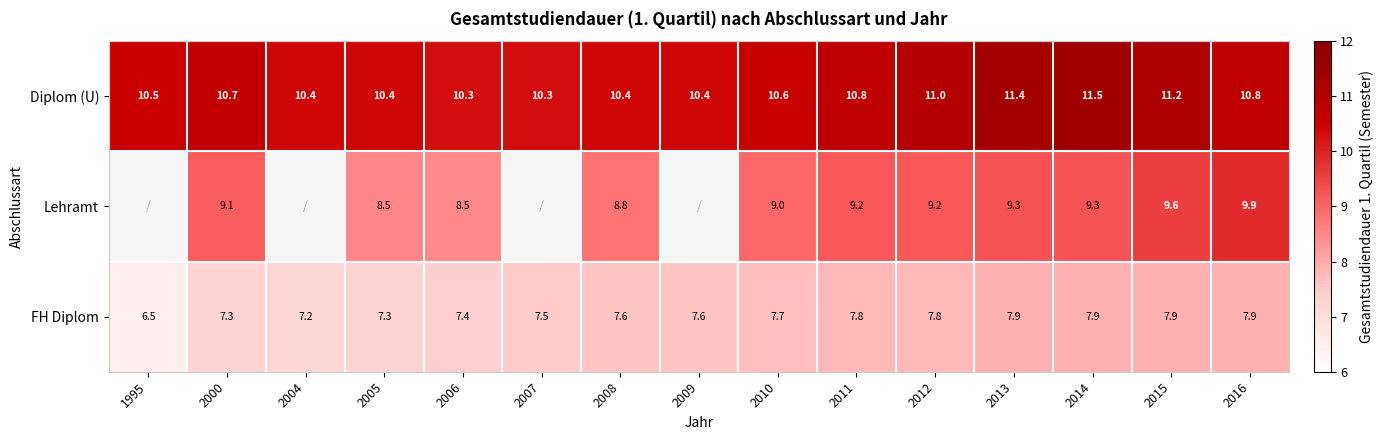

Is the value of FH Diplom at 1995 greater than the value of Diplom (U) at 2012?

No